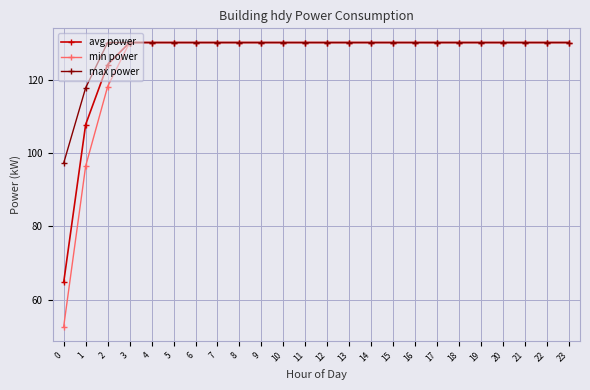

The max power series shows 130.1 at 17. True or false?

True